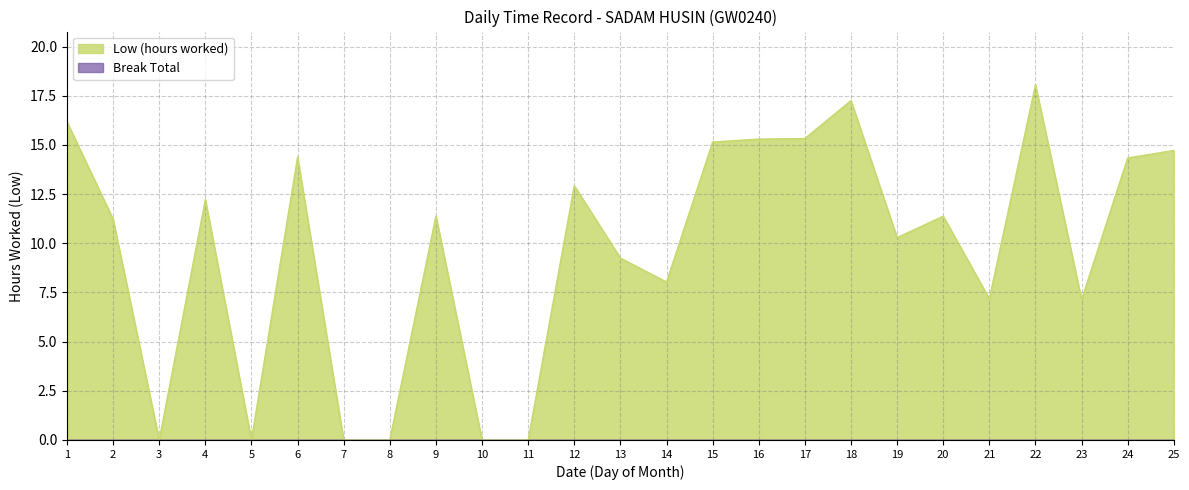

At which category does the chart reach its peak across all series?

22